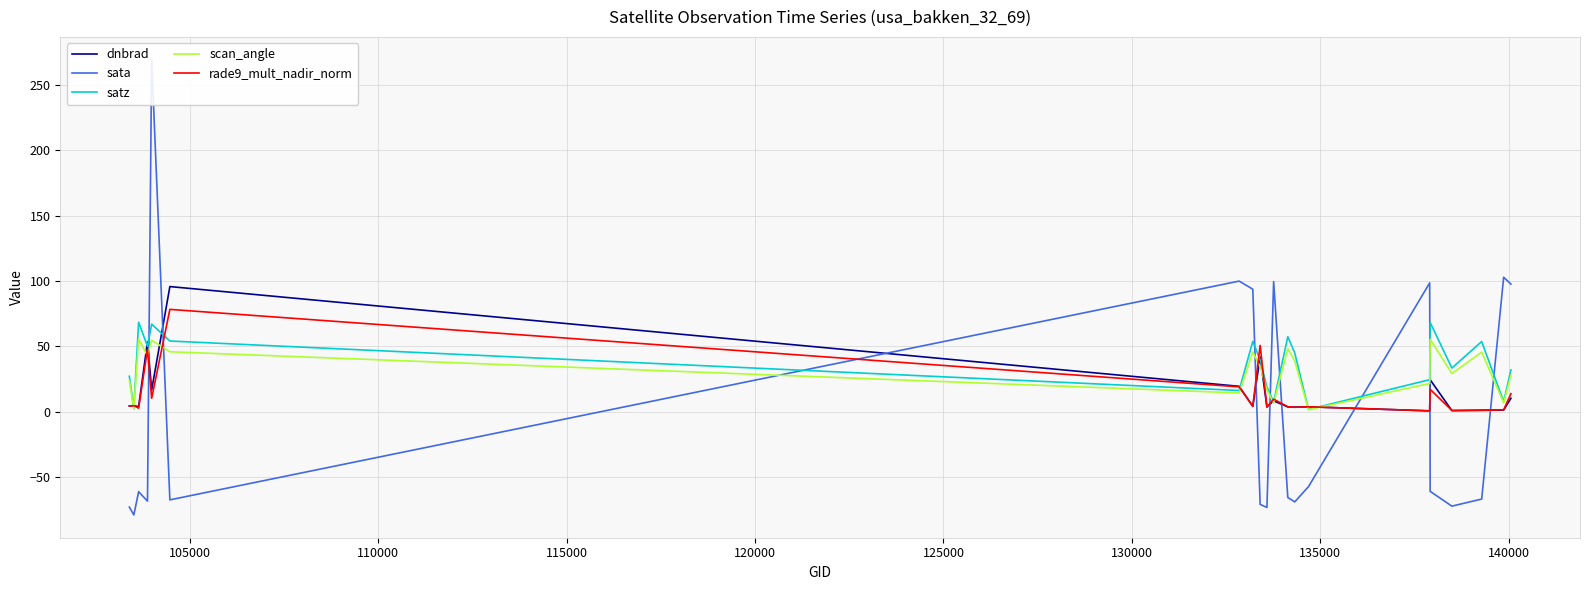

True or false: rade9_mult_nadir_norm and sata cross at least once.

True